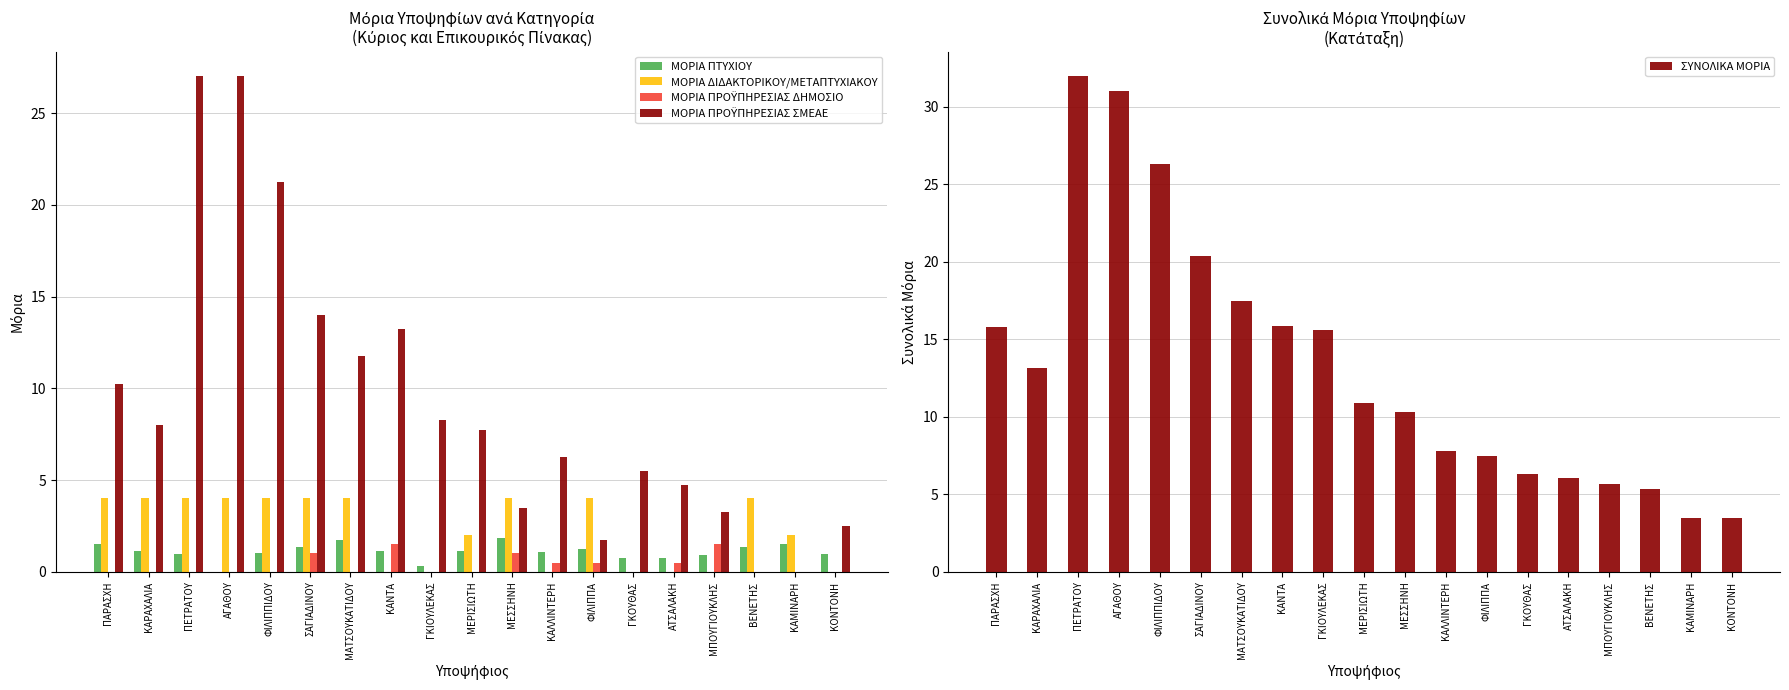

What are all the series names shown in the legend?

ΜΟΡΙΑ ΠΤΥΧΙΟΥ, ΜΟΡΙΑ ΔΙΔΑΚΤΟΡΙΚΟΥ/ΜΕΤΑΠΤΥΧΙΑΚΟΥ, ΜΟΡΙΑ ΠΡΟΫΠΗΡΕΣΙΑΣ ΔΗΜΟΣΙΟ, ΜΟΡΙΑ ΠΡΟΫΠΗΡΕΣΙΑΣ ΣΜΕΑΕ, ΣΥΝΟΛΙΚΑ ΜΟΡΙΑ